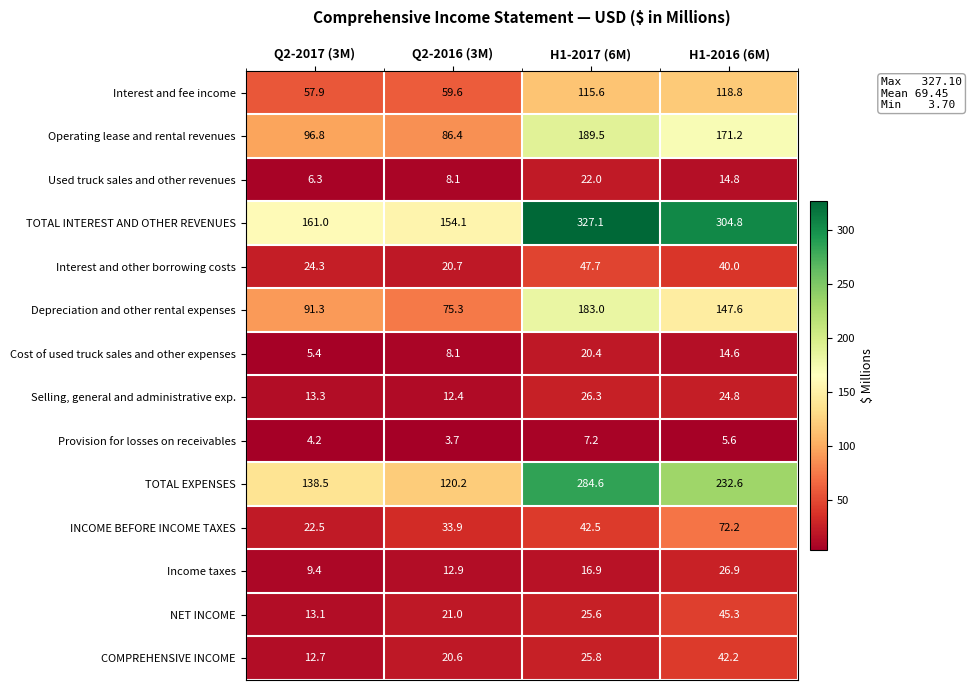

At how many categories does at least one series exceed 225?

2